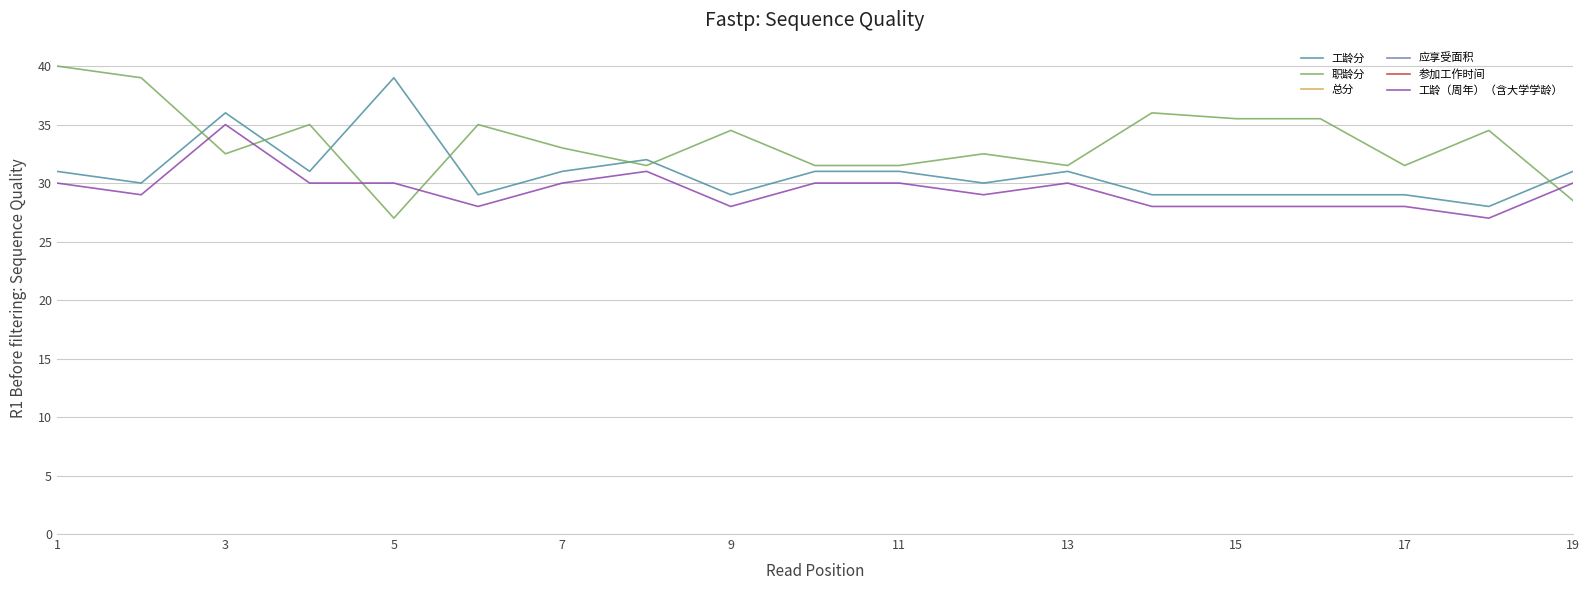

What is the total value across all series at 13?

2247.0